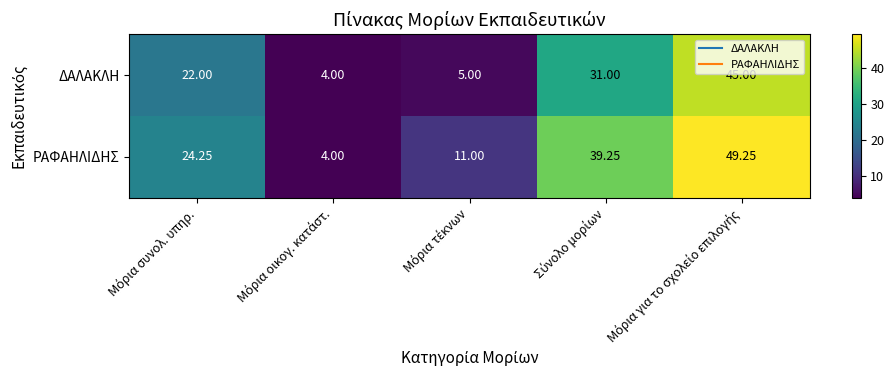

Rank the series by their maximum value, from highest to lowest.

ΡΑΦΑΗΛΙΔΗΣ, ΔΑΛΑΚΛΗ